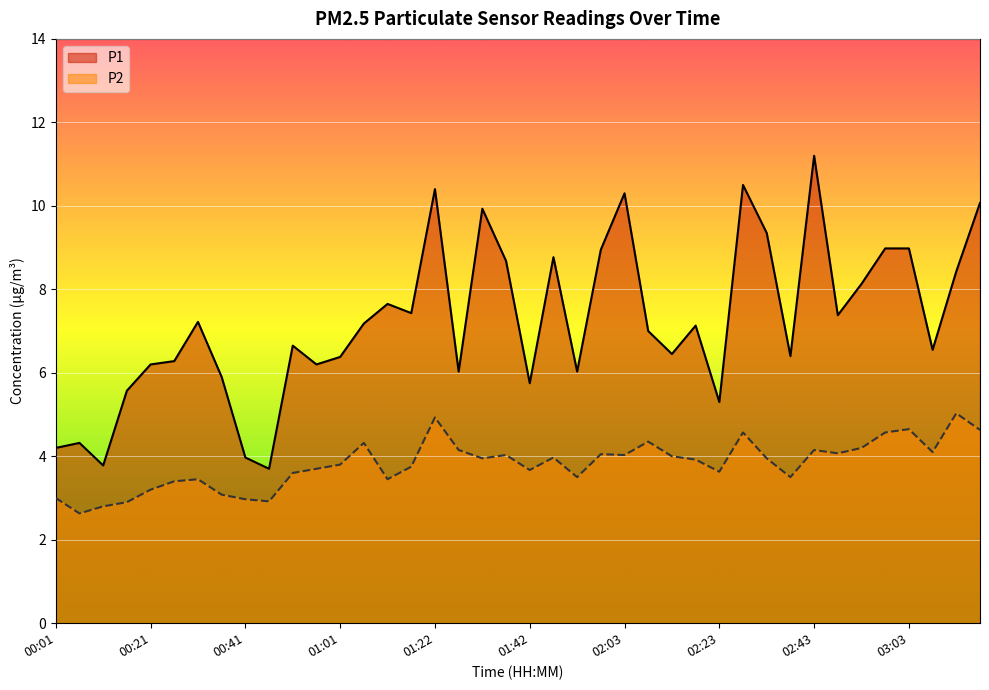

What is the sum of all P2 values?

152.6